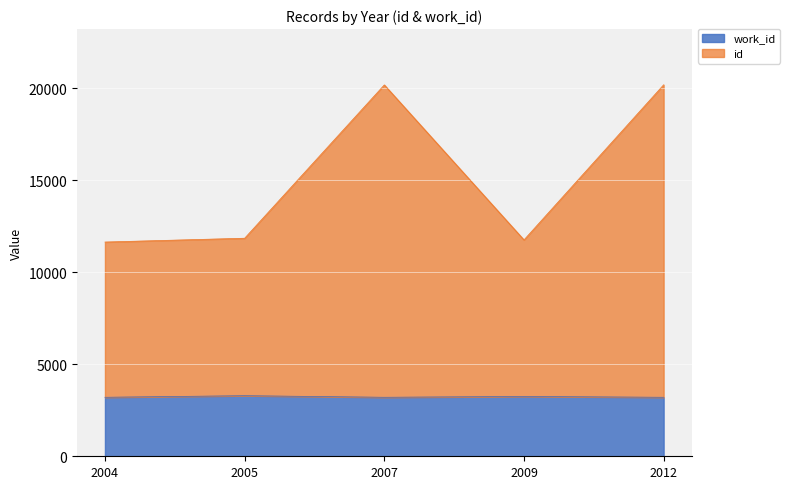

What is the total value across all series at 2005?

11848